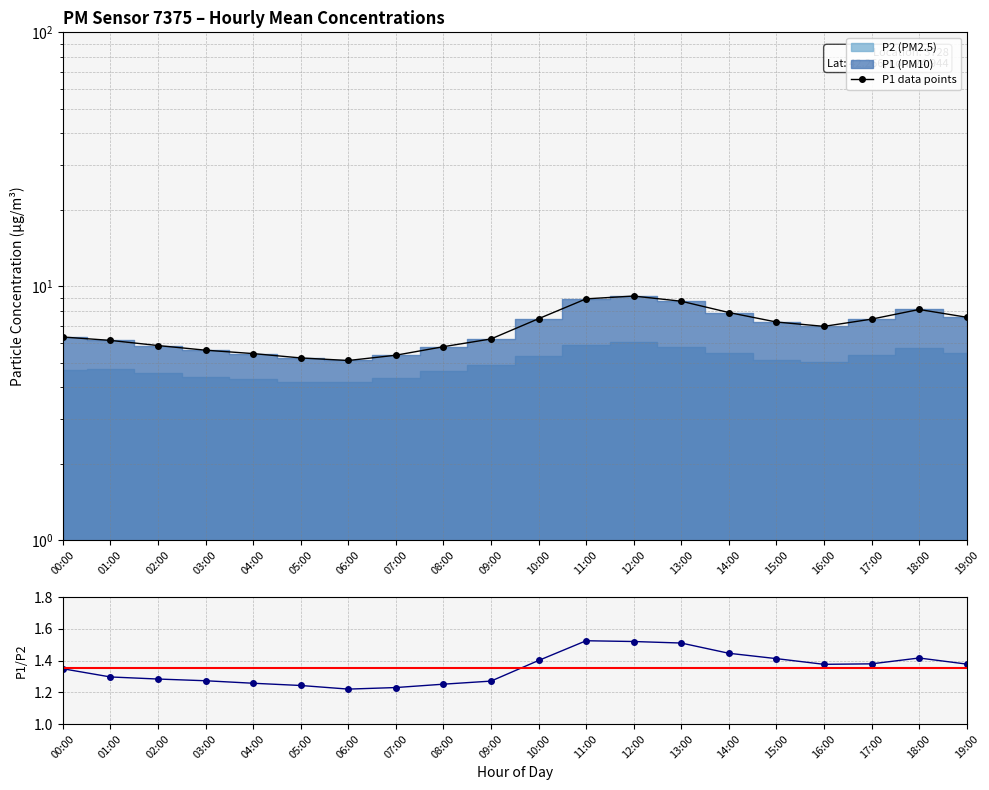

In P1 data points, how many points are lower than both neighbors (excluding endpoints)?

2